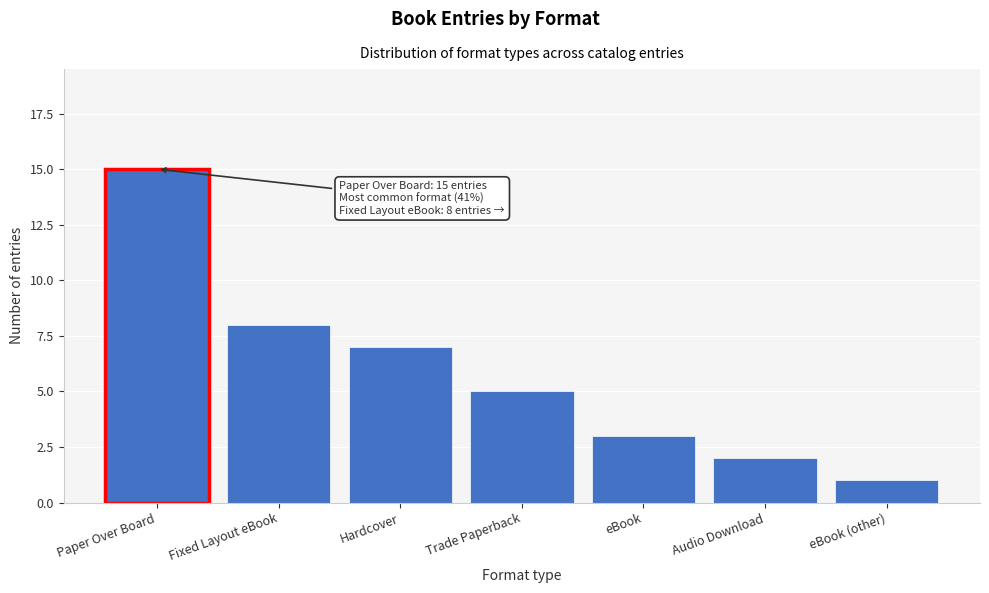

Reading right to left, extract all data points from this chart.

eBook (other)=1	Audio Download=2	eBook=3	Trade Paperback=5	Hardcover=7	Fixed Layout eBook=8	Paper Over Board=15